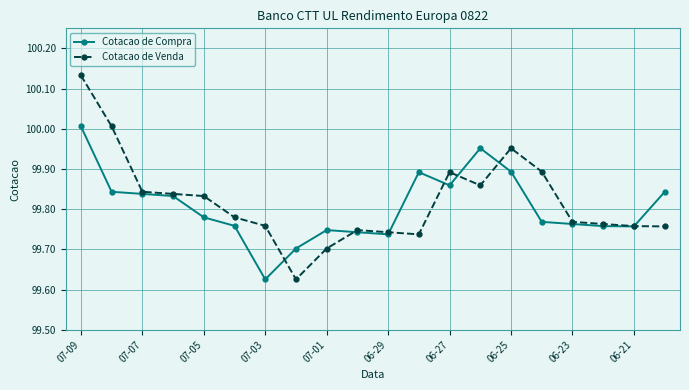

Which series has the widest spread of values?

Cotacao de Venda